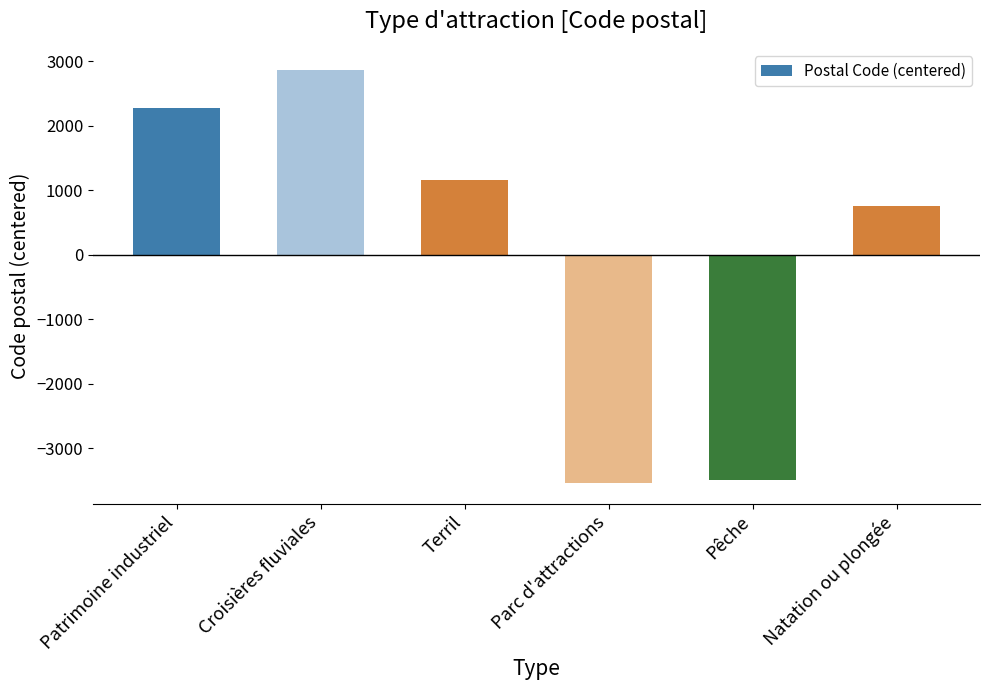

How many data points are above 1159?

3